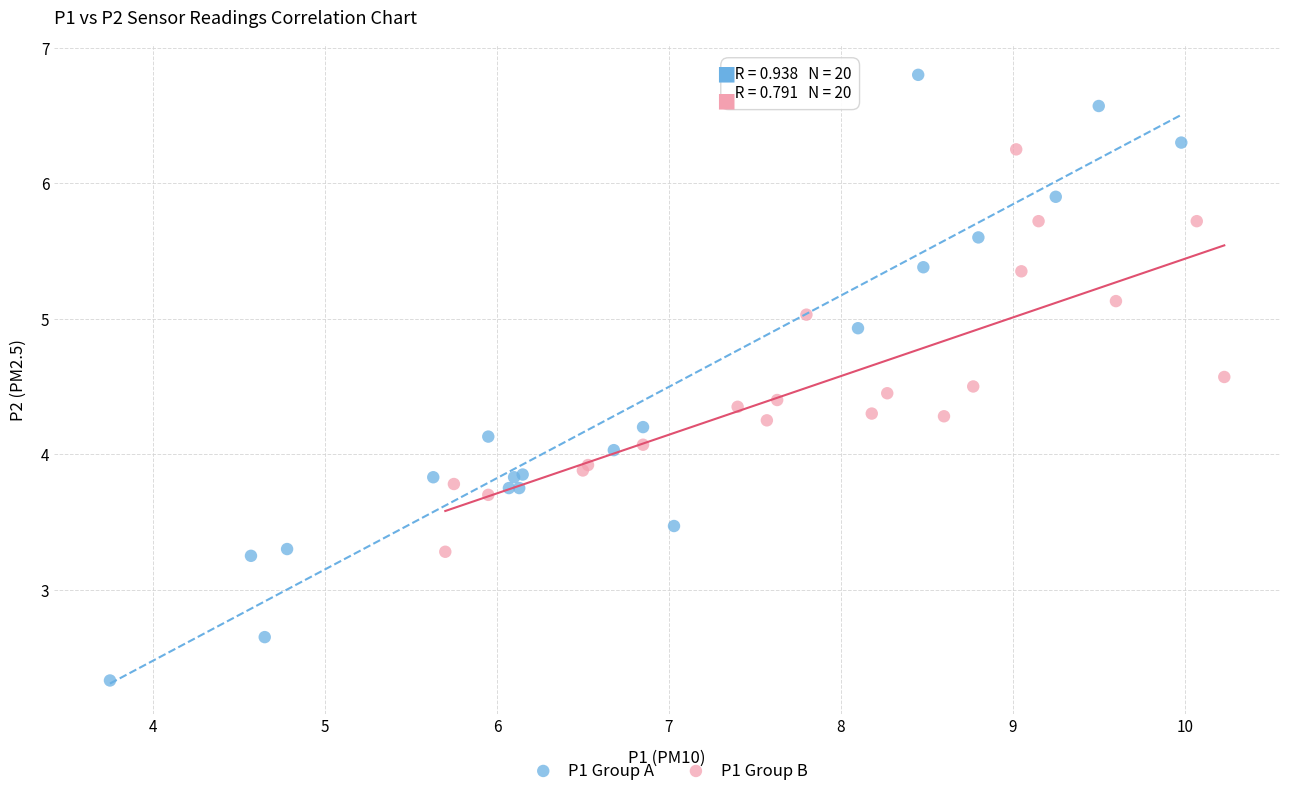

Which series reaches the maximum Y coordinate?

P1 Group A